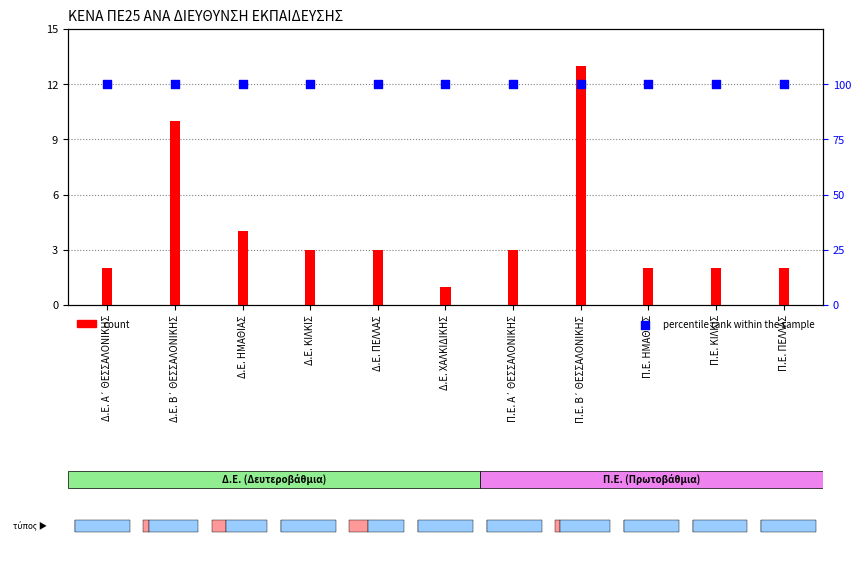

What is the total value across all series at Π.Ε. Β΄ ΘΕΣΣΑΛΟΝΙΚΗΣ?

113